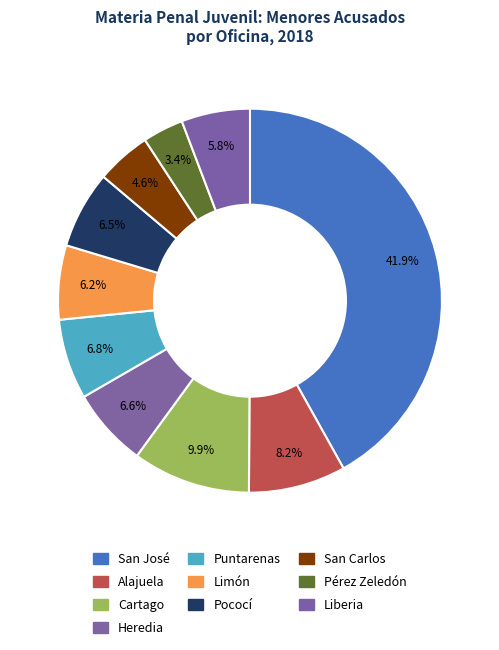

Is Pococí the majority of the pie?

No